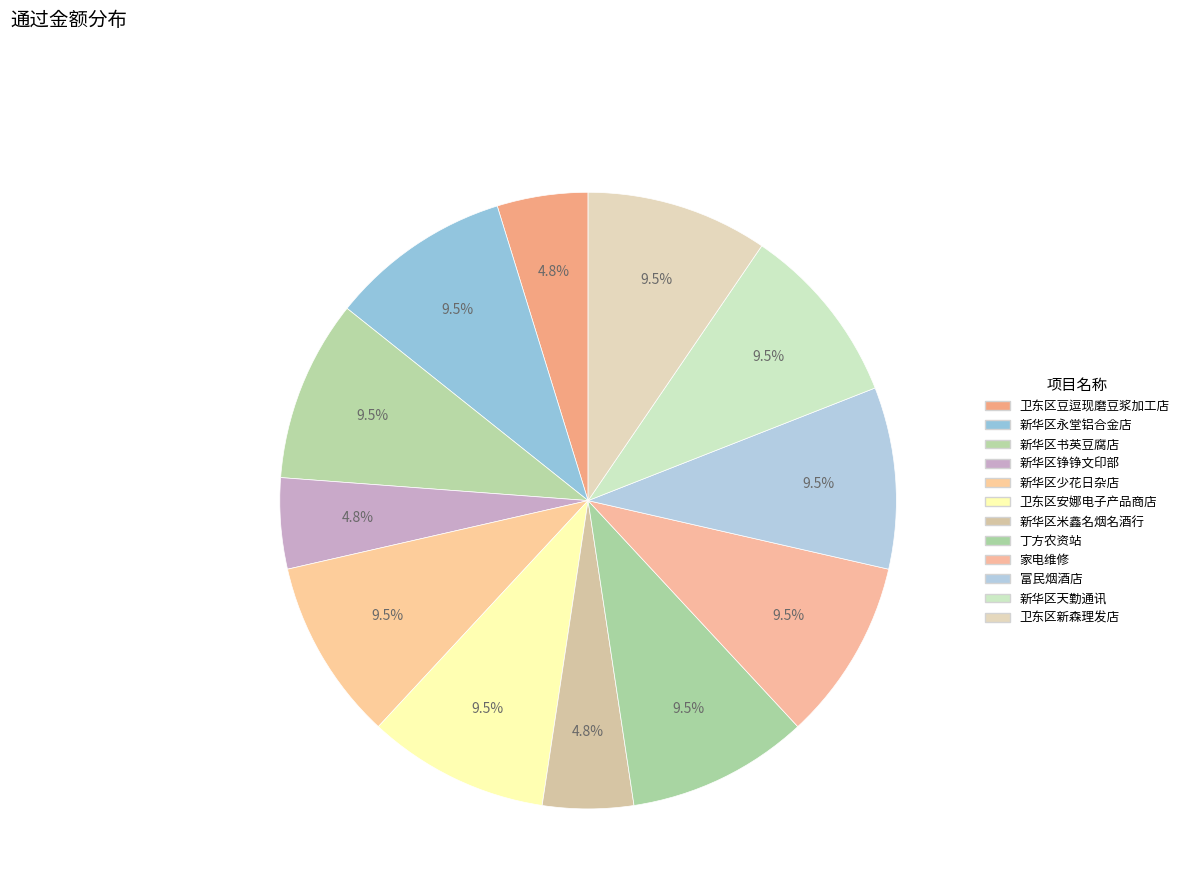

Is it true that 新华区米鑫名烟名酒行 is 1% of the pie?

False